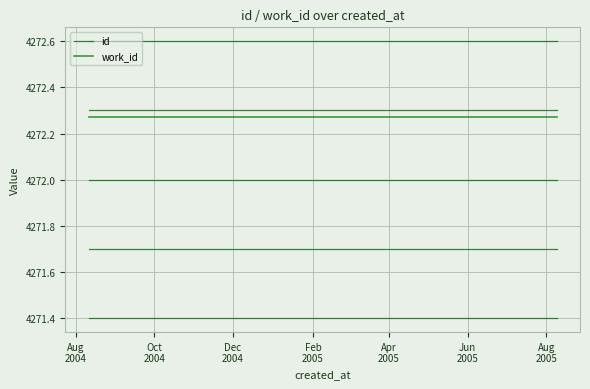

Which series has the largest total across all categories?

work_id